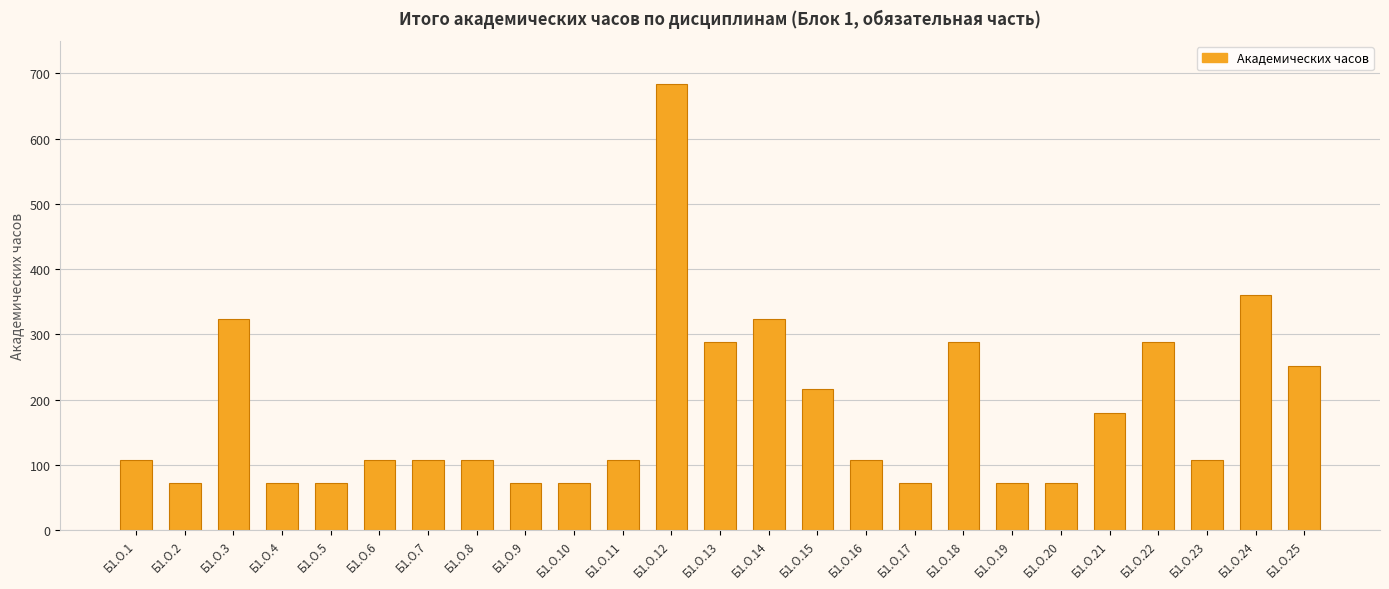

Does the chart contain stacked bars?

No